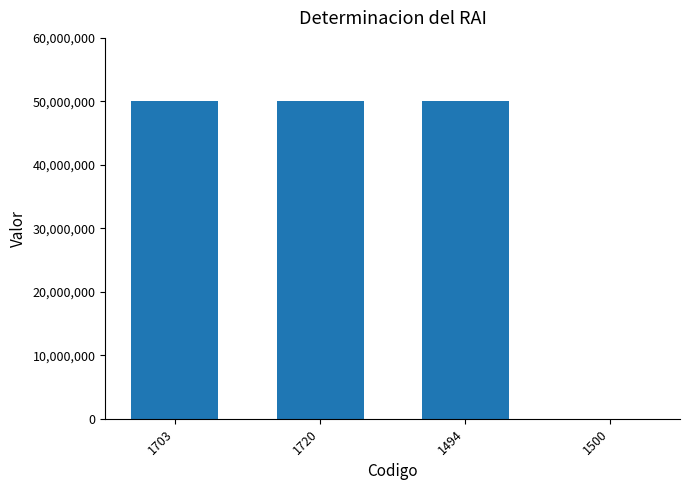

What is the greatest value displayed?

50000000